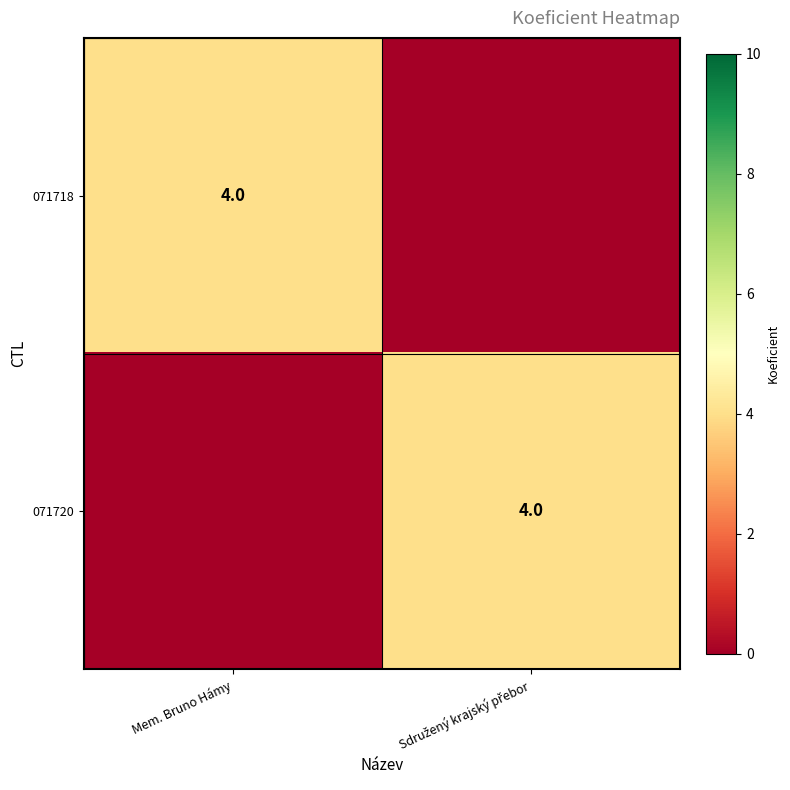

How many series are shown in this chart?

2